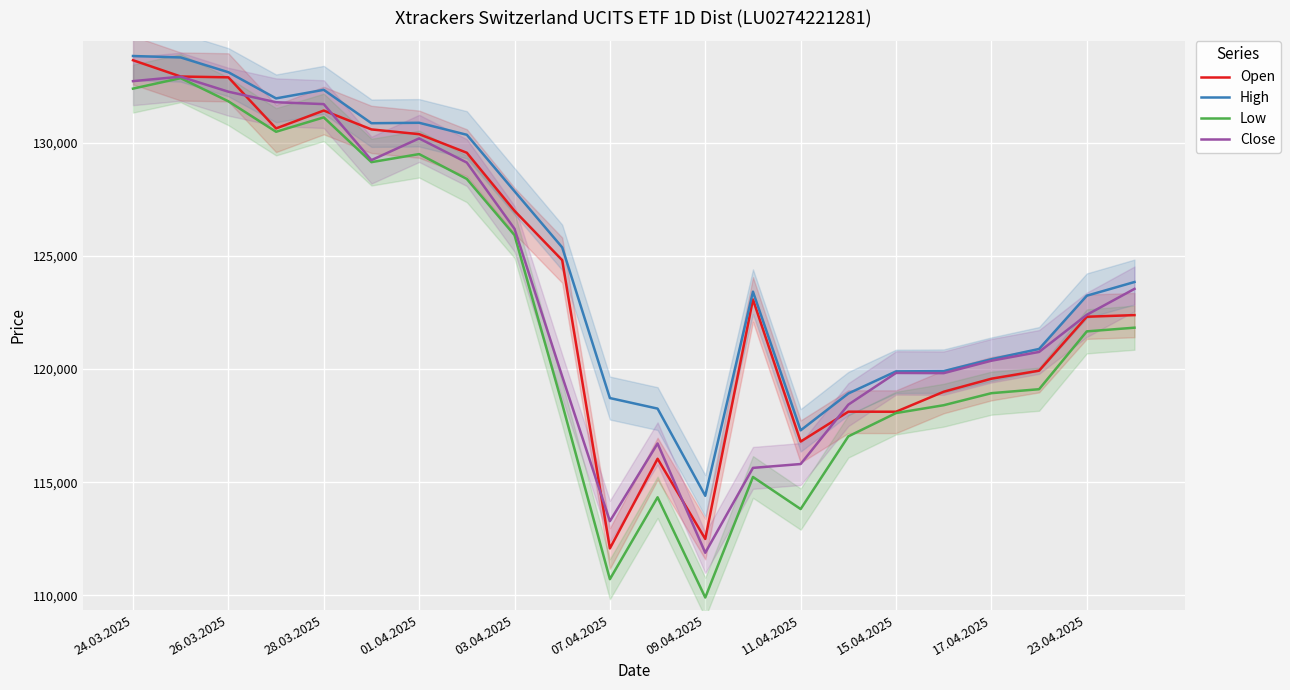

The value of High at 11 is 118255. True or false?

True